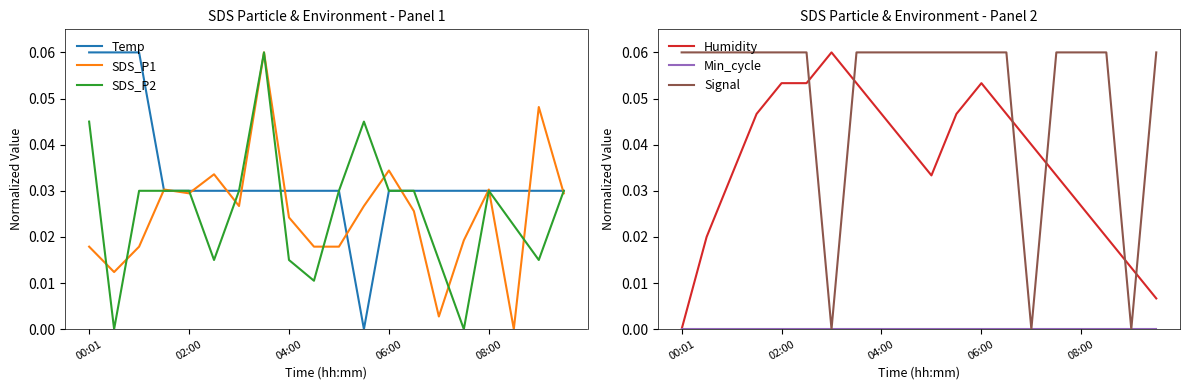

True or false: Humidity and Signal cross at least once.

True